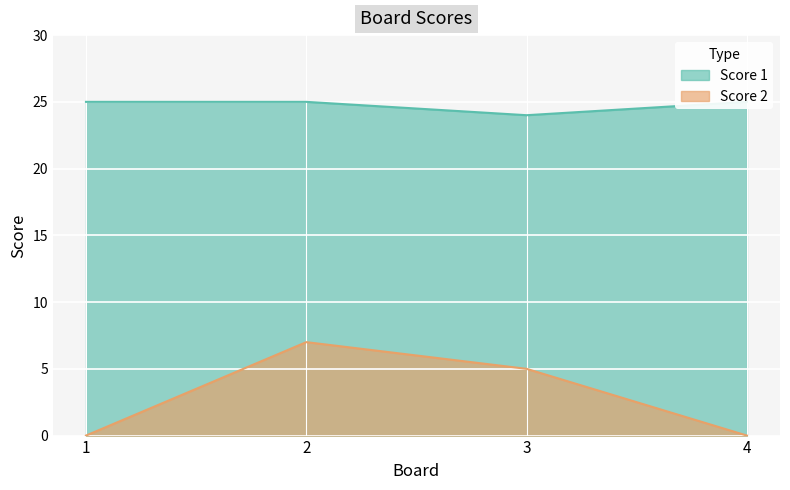

Which series has the largest total across all categories?

Score 1